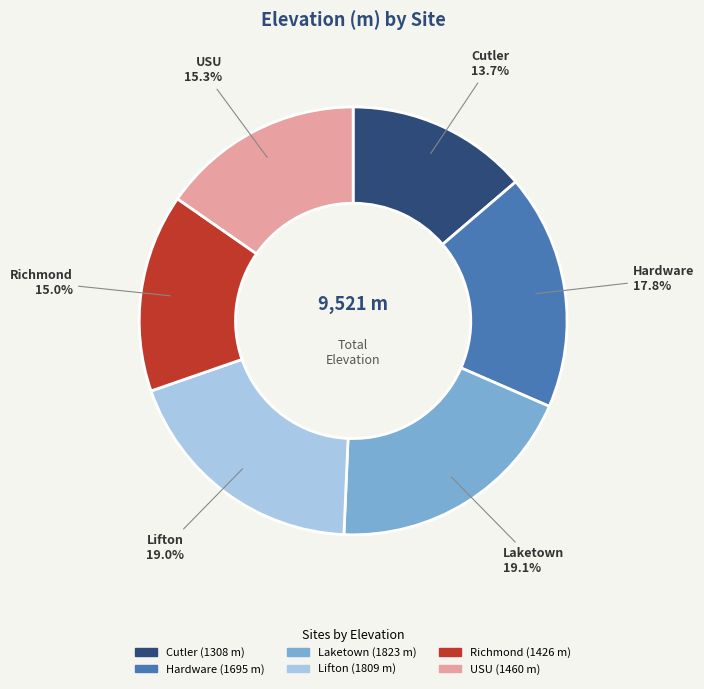

Combined, what portion of the pie is Richmond and Laketown?

34.1%